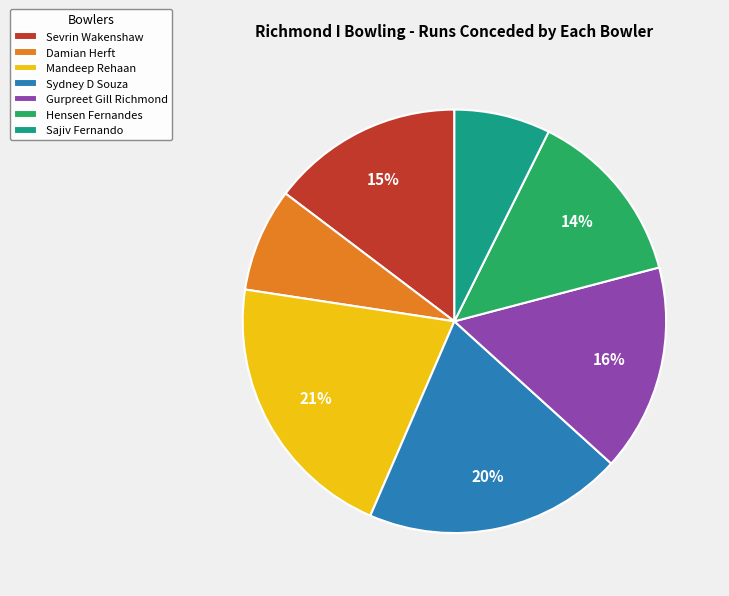

The Mandeep Rehaan slice represents 21% of the pie. True or false?

True